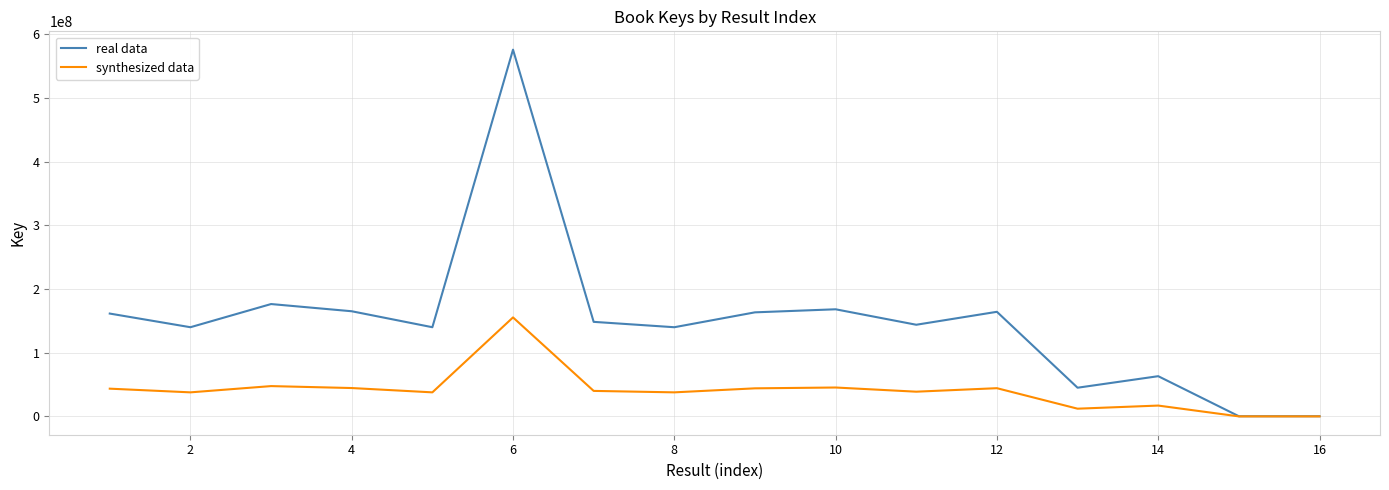

What is the maximum value for synthesized data?

155542517.2